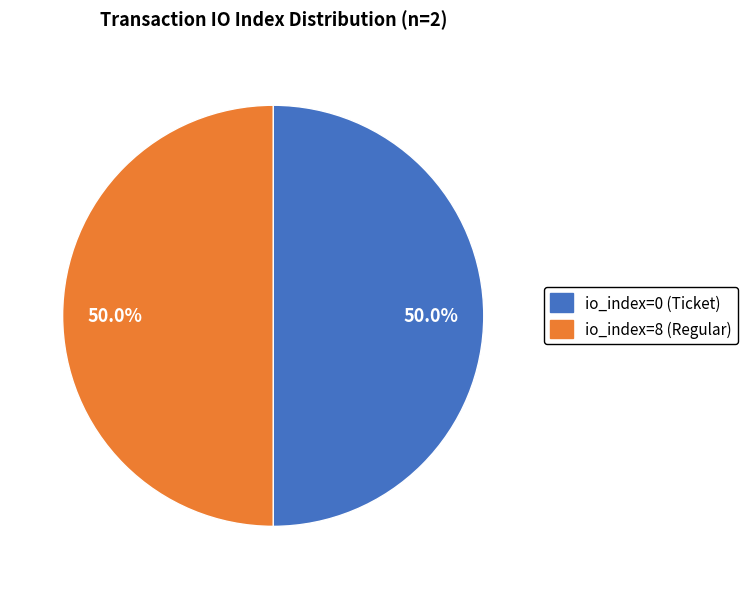

What is the ratio of the value at io_index=0 (Ticket) to the value at io_index=8 (Regular)?

1.0